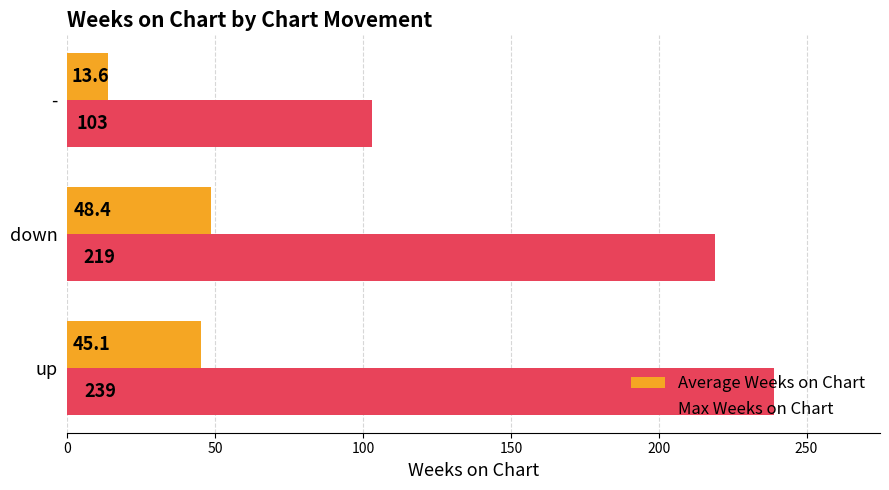

The Average Weeks on Chart series shows 13.6 at -. True or false?

True